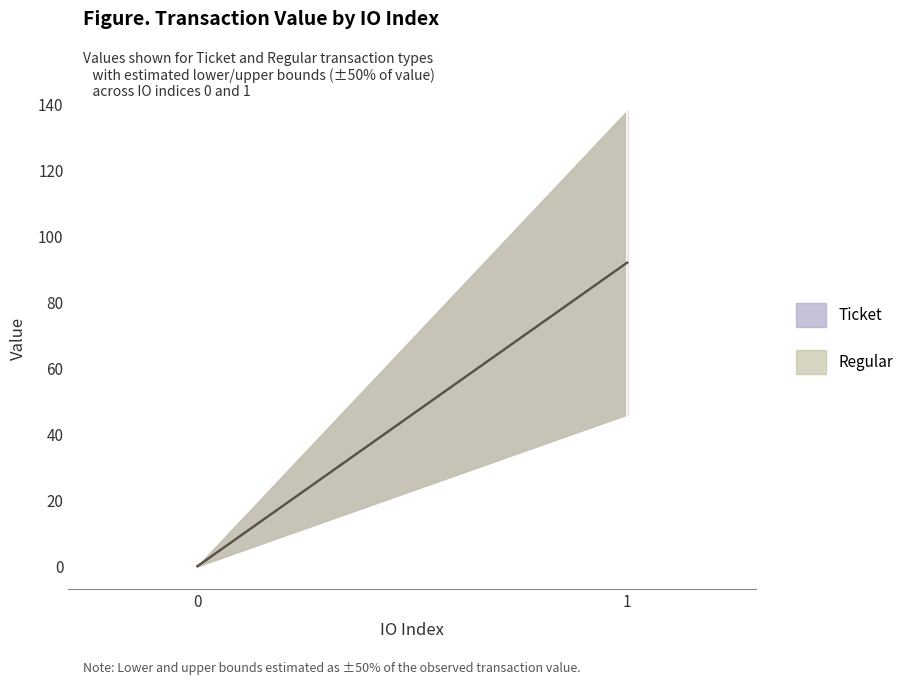

The value of Regular at 0 is 0.0. True or false?

True